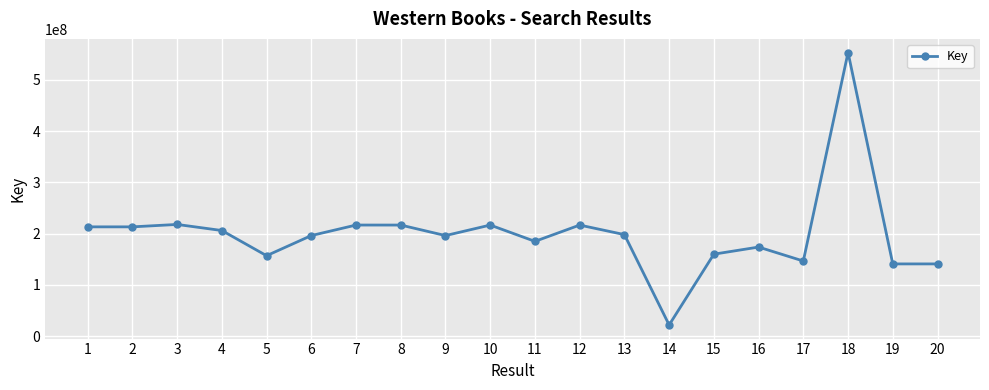

True or false: there are more than 1 points higher than both neighbors.

True